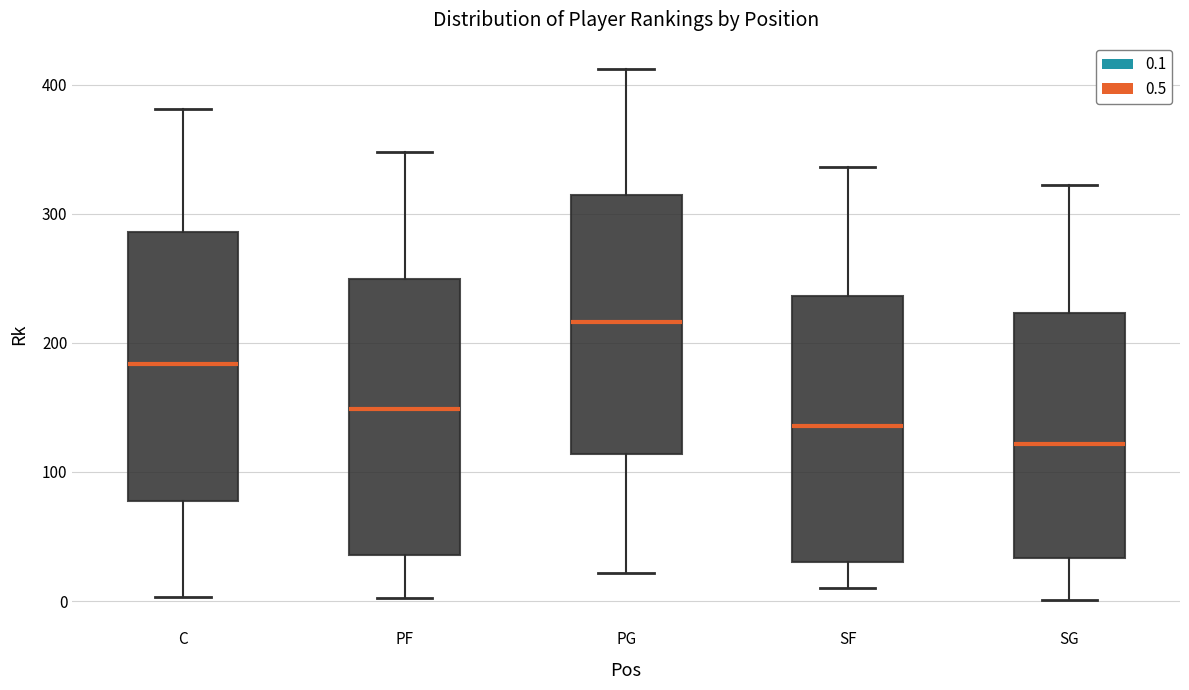

Reading left to right, transcribe this box plot: for each box, give where its median line is, the range the box spans, and where its two whiskers end, as read against the y-axis. The values are not printed on the chart, so give them approximately, as read against the axis.

C: median 180, box 80 to 290, whiskers 0 to 380
PF: median 150, box 40 to 250, whiskers 0 to 350
PG: median 220, box 110 to 310, whiskers 20 to 410
SF: median 140, box 30 to 240, whiskers 10 to 340
SG: median 120, box 30 to 220, whiskers 0 to 320